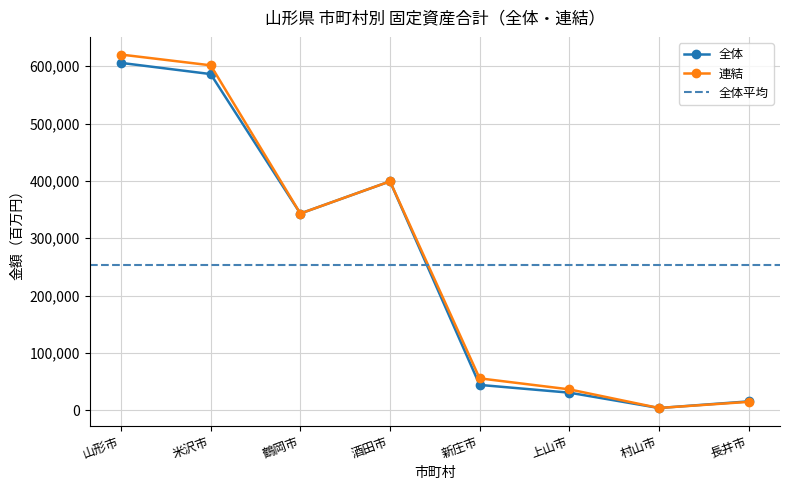

Is it true that 連結 equals 343092 at 鶴岡市?

True